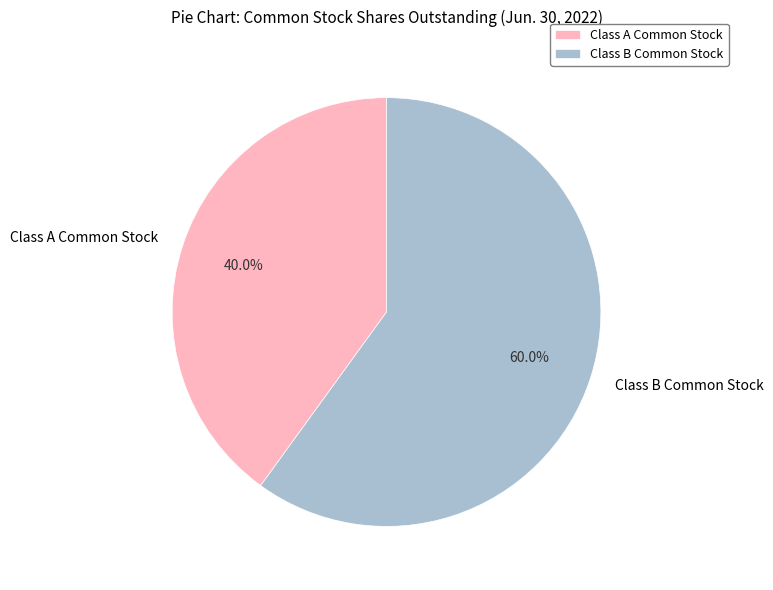

How many segments does this pie chart have?

2